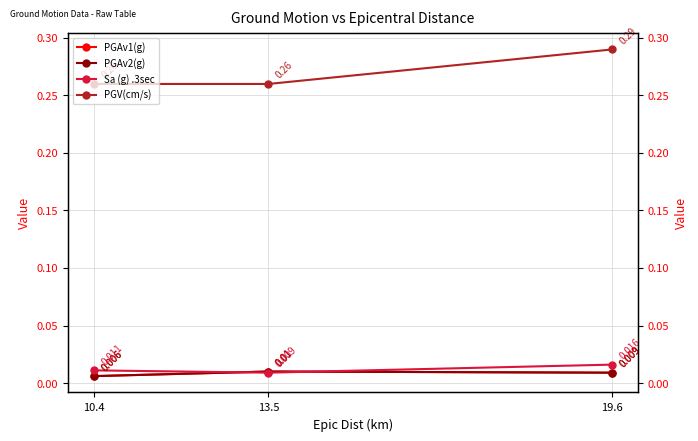

How many lines are shown in the chart?

4